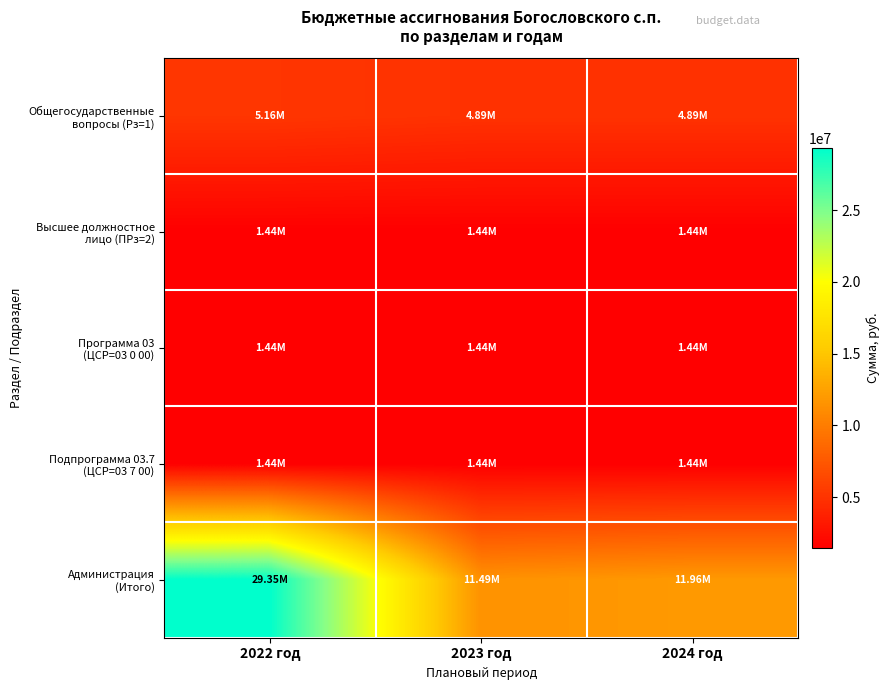

Which series has the largest range (max minus min)?

Администрация (Итого)